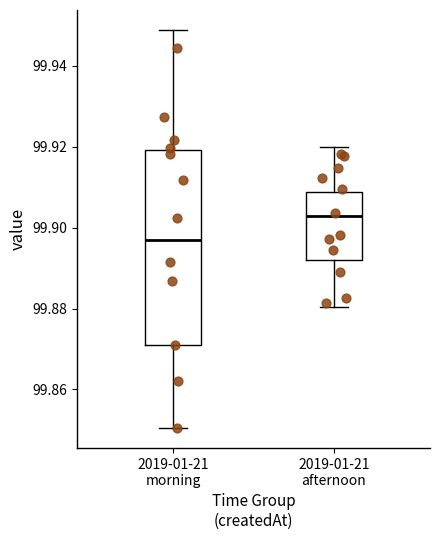

Which box's median line is the highest?

2019-01-21 afternoon